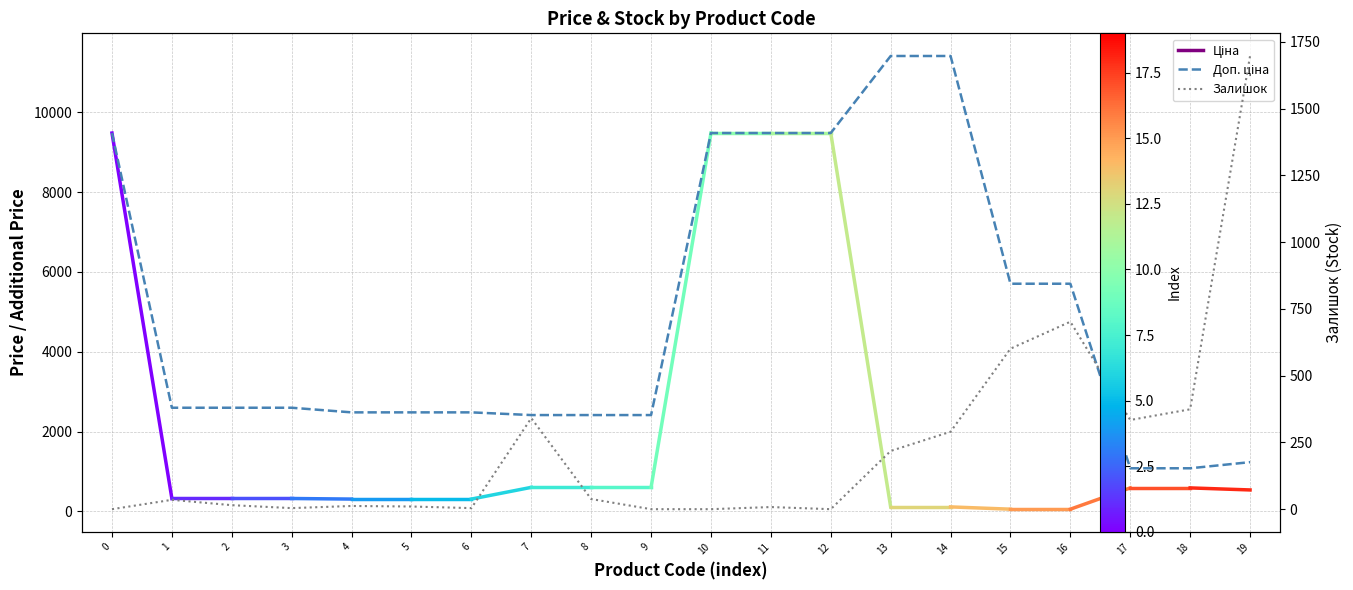

Between which two adjacent categories do Залишок and Доп. ціна first intersect?

18 and 19